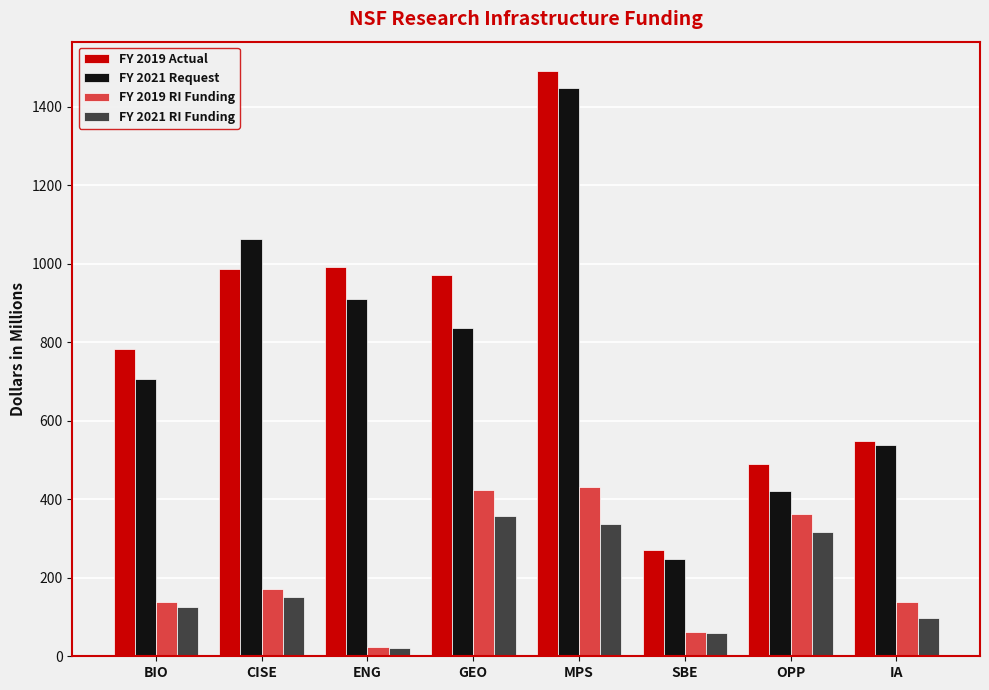

How many values in the FY 2019 RI Funding series exceed 172?

4